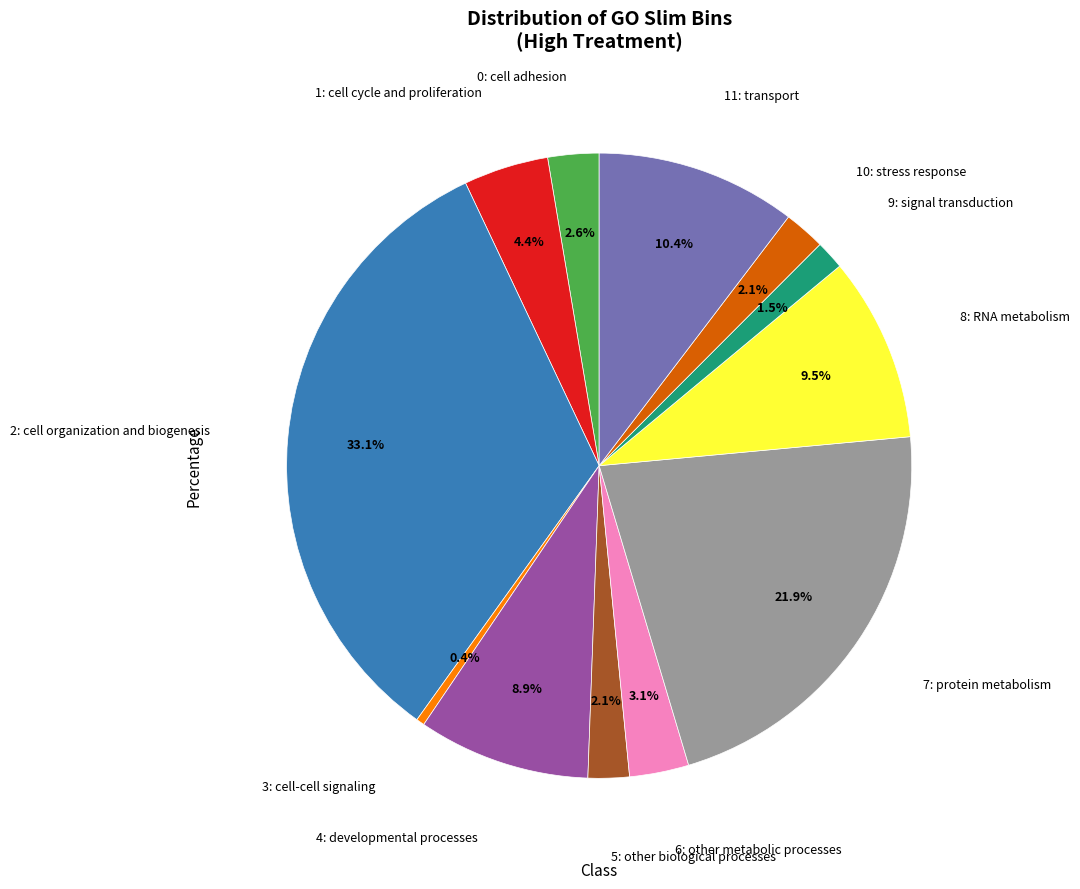

How many segments does this pie chart have?

12